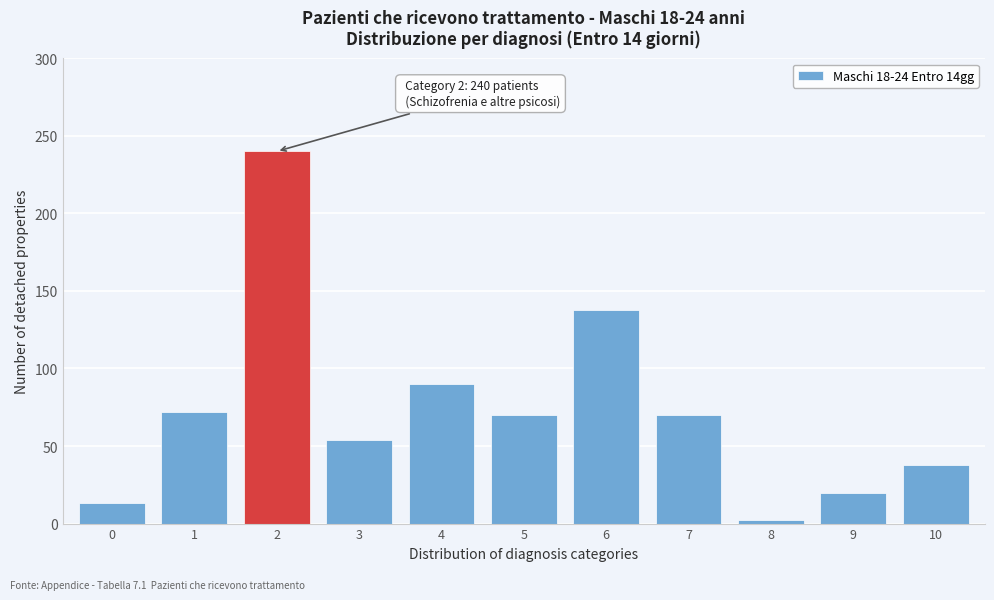

Reading left to right, list all the values displayed in this chart.

0=13	1=72	2=240	3=54	4=90	5=70	6=138	7=70	8=2	9=20	10=38